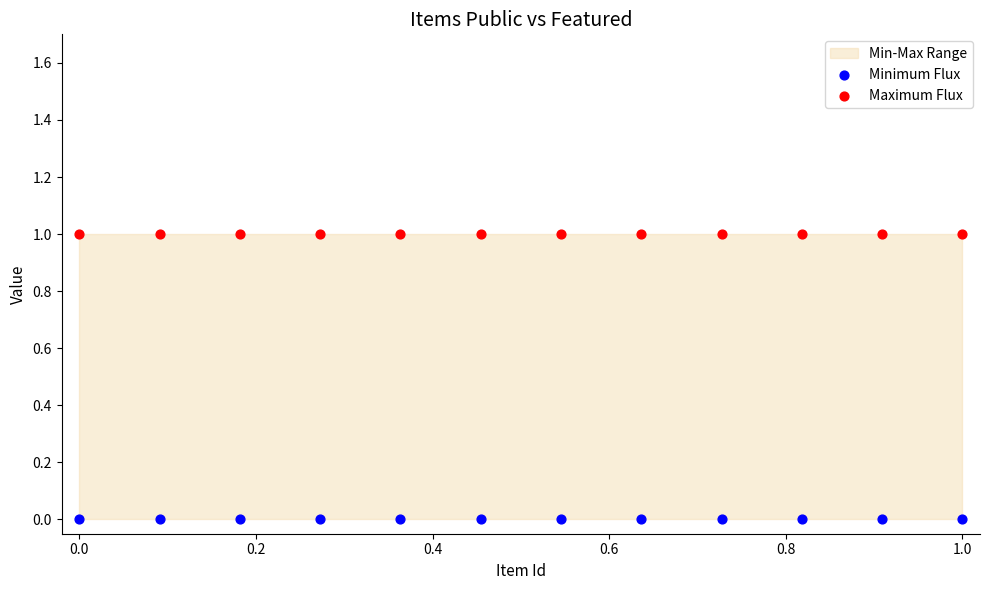

Which series reaches the minimum Y coordinate?

Minimum Flux